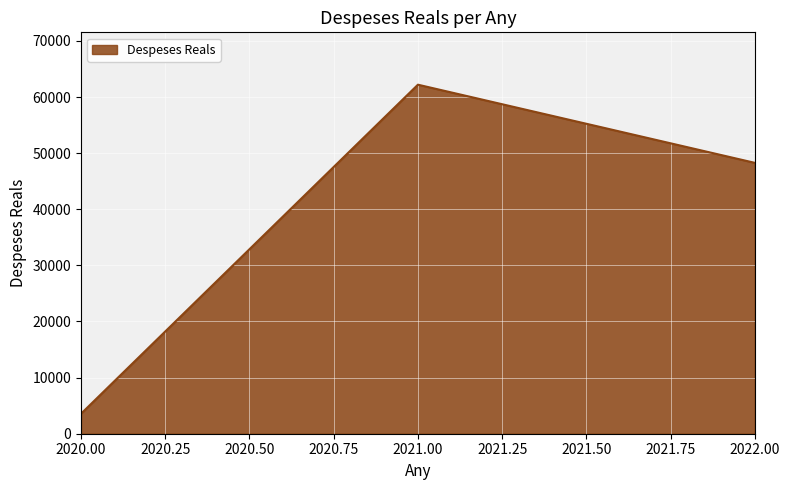

Does the chart have visible grid lines?

Yes